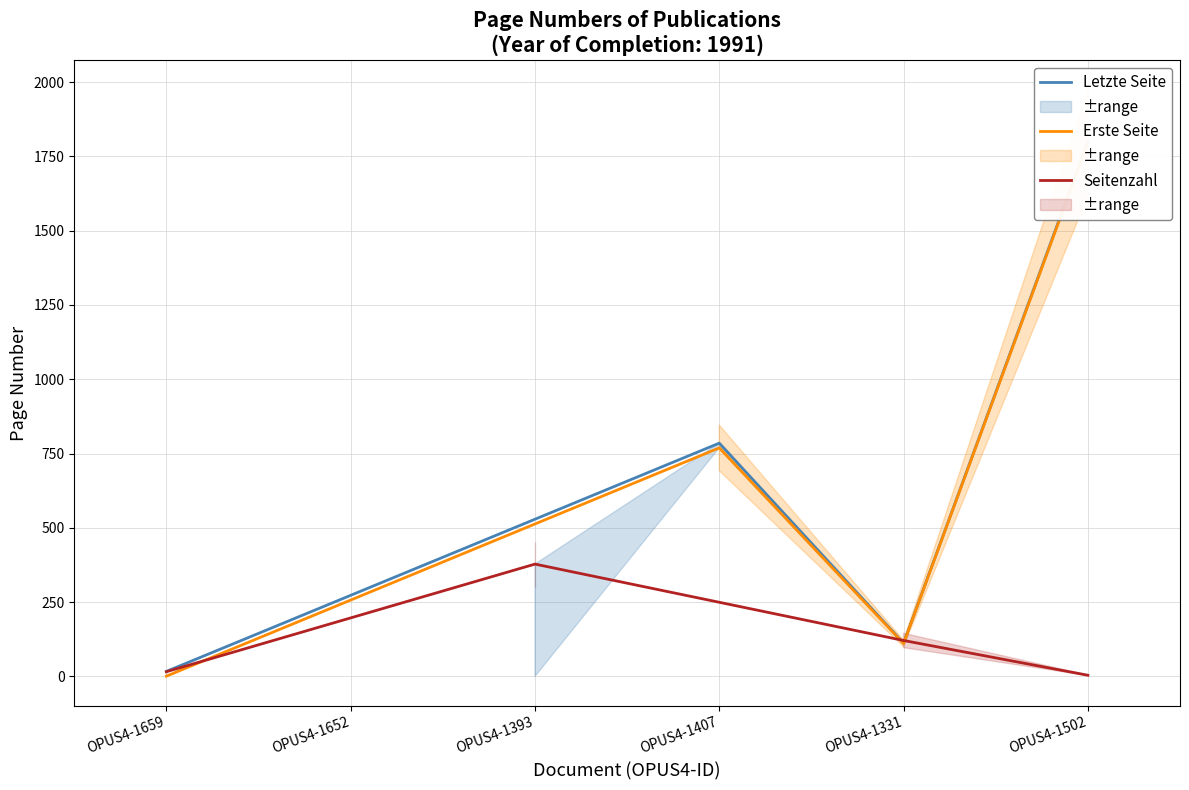

Which category has the highest value in the Seitenzahl series?

OPUS4-1393